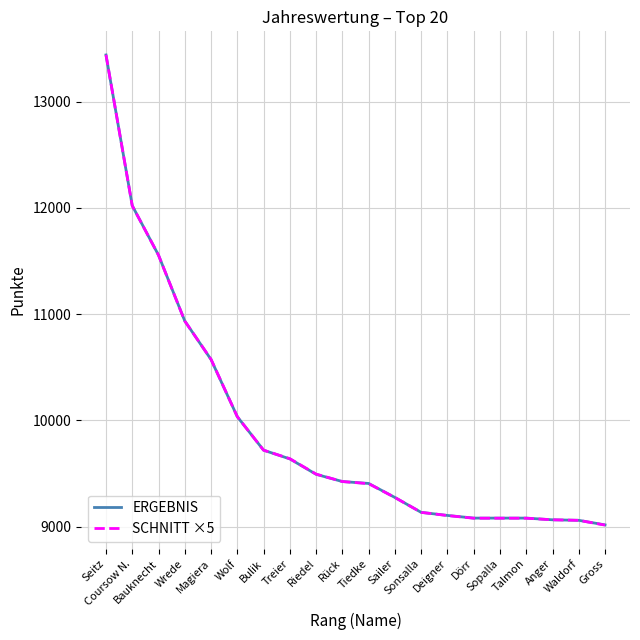

What is the total value across all series at Bauknecht?

23110